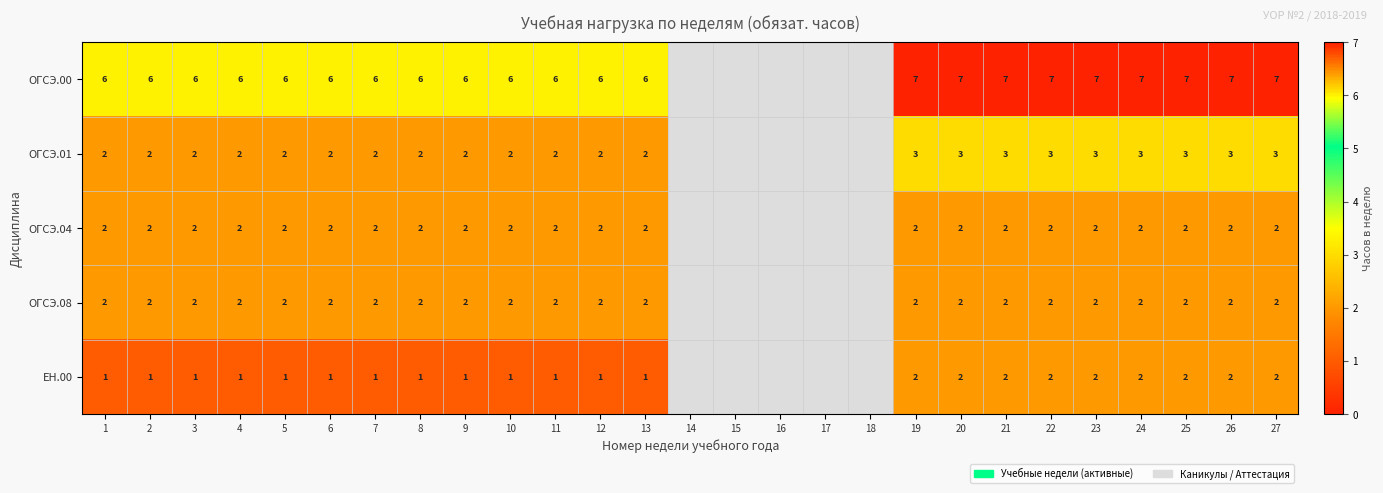

The ОГСЭ.04 series shows 2 at 5. True or false?

True